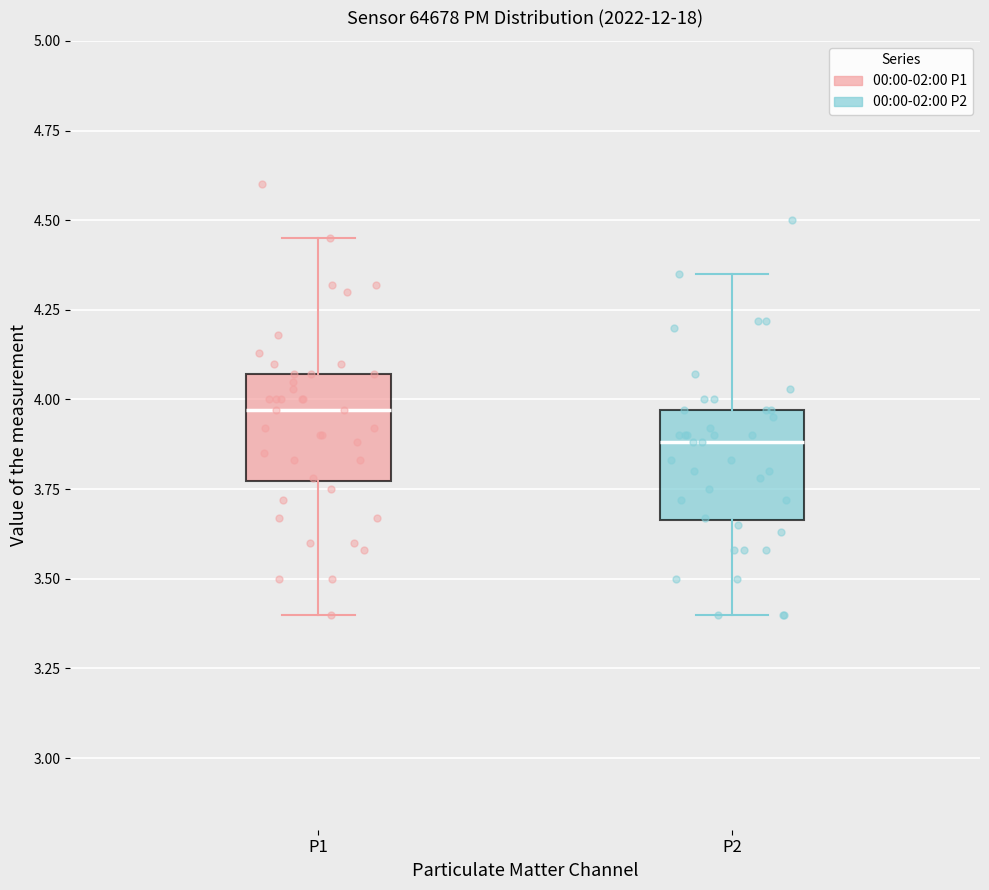

Where is the lower edge of the box for P1 on the y-axis? The values are not printed on the chart, so give them approximately, as read against the axis.

3.75